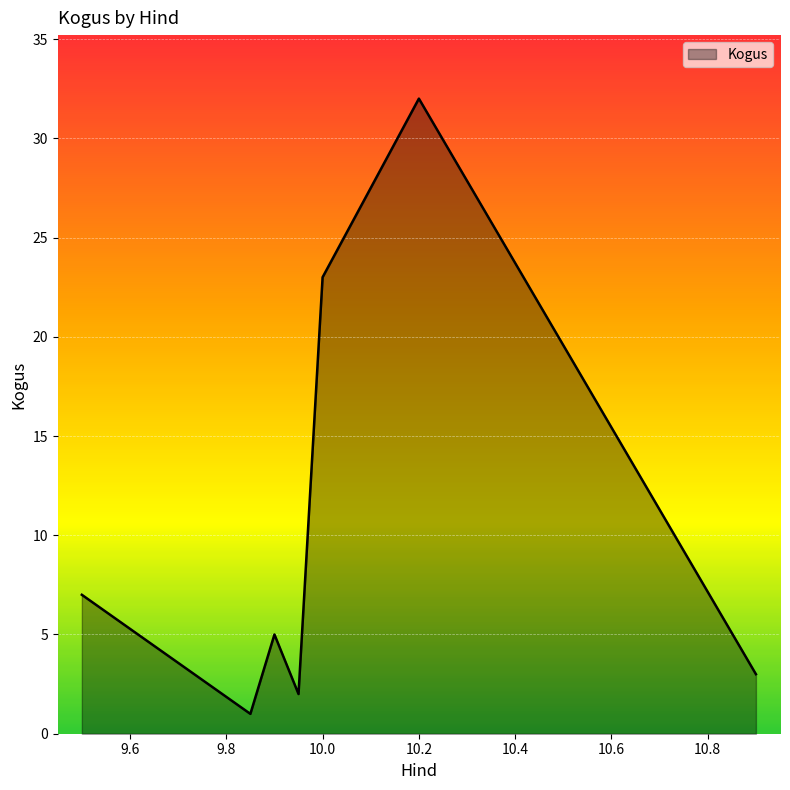

What is the greatest value displayed?

32